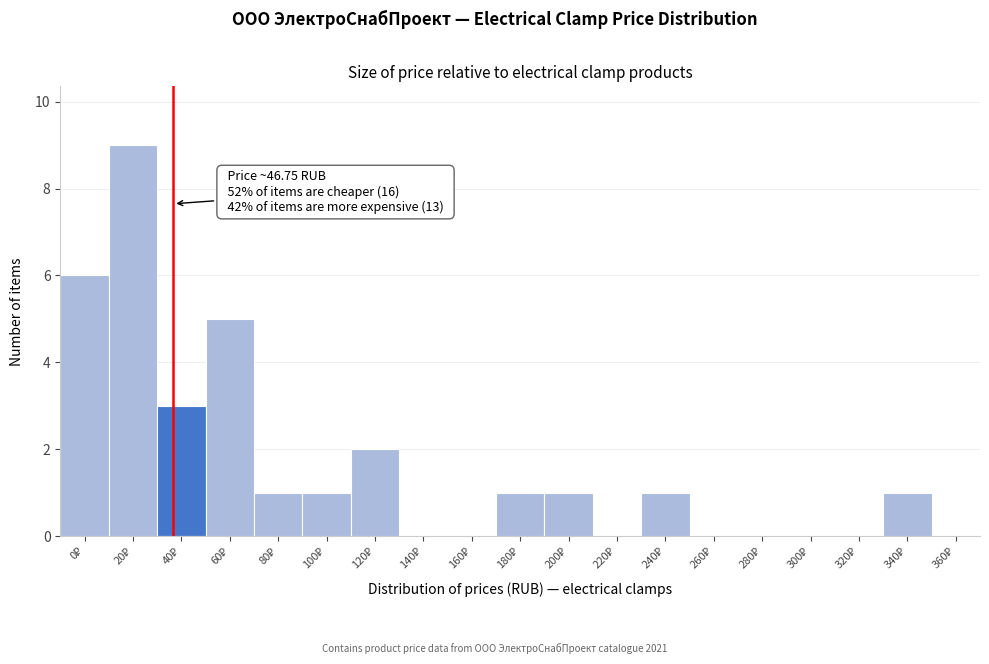

What is the maximum value shown in the chart?

9